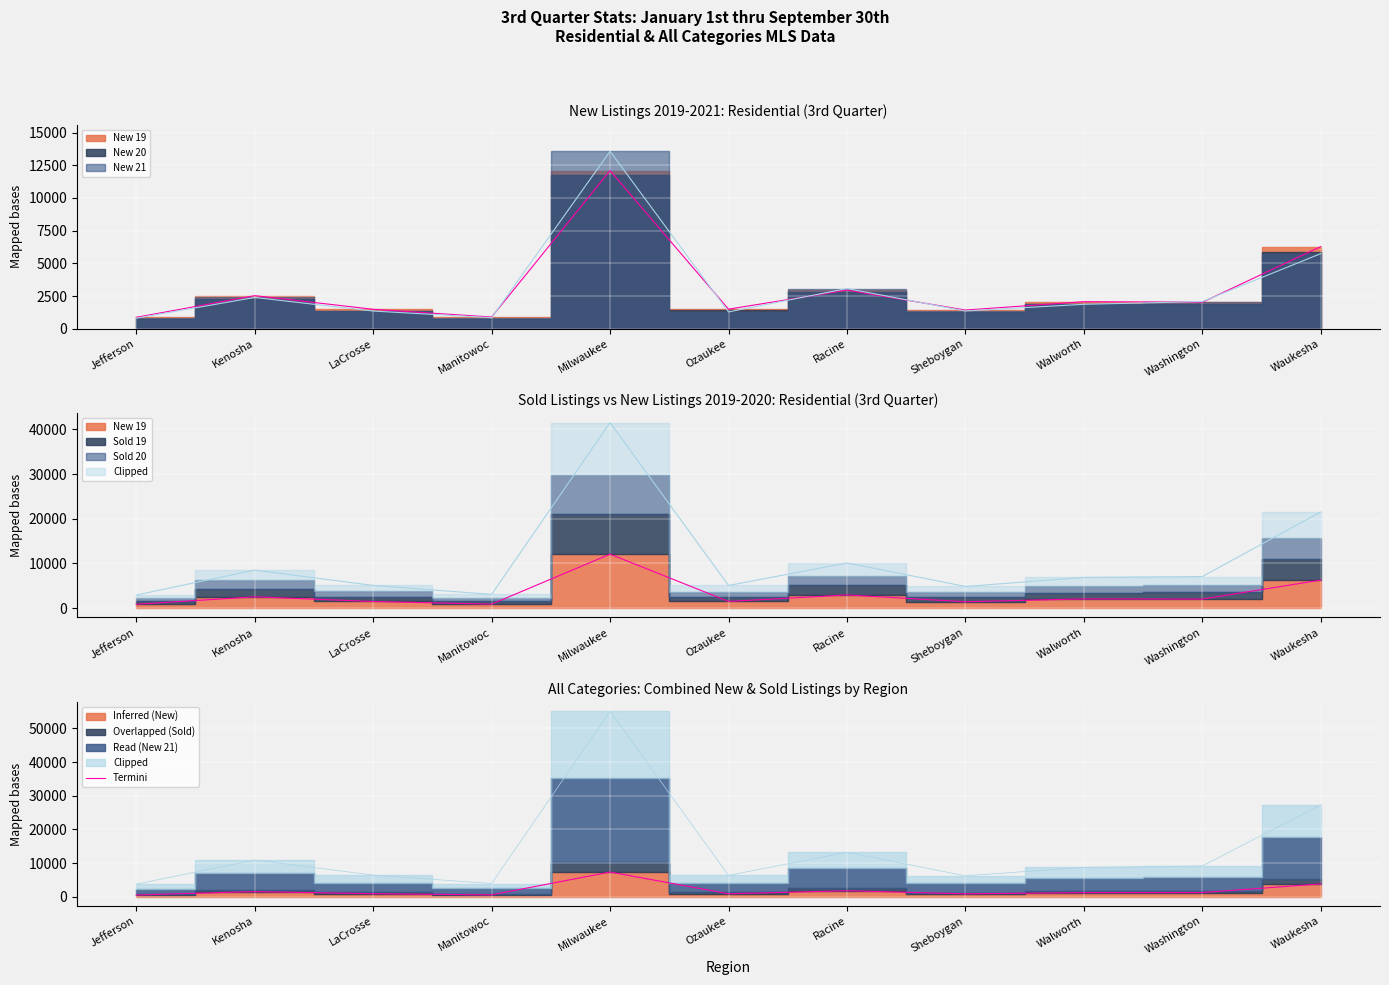

Reading right to left, extract all data points from this chart.

Waukesha=3825.5	Washington=1255.8	Walworth=1227.1	Sheboygan=877.4	Racine=1788.1	Ozaukee=895.6	Milwaukee=7347.2	Manitowoc=564.5	LaCrosse=907.9	Kenosha=1537.5	Jefferson=531.6